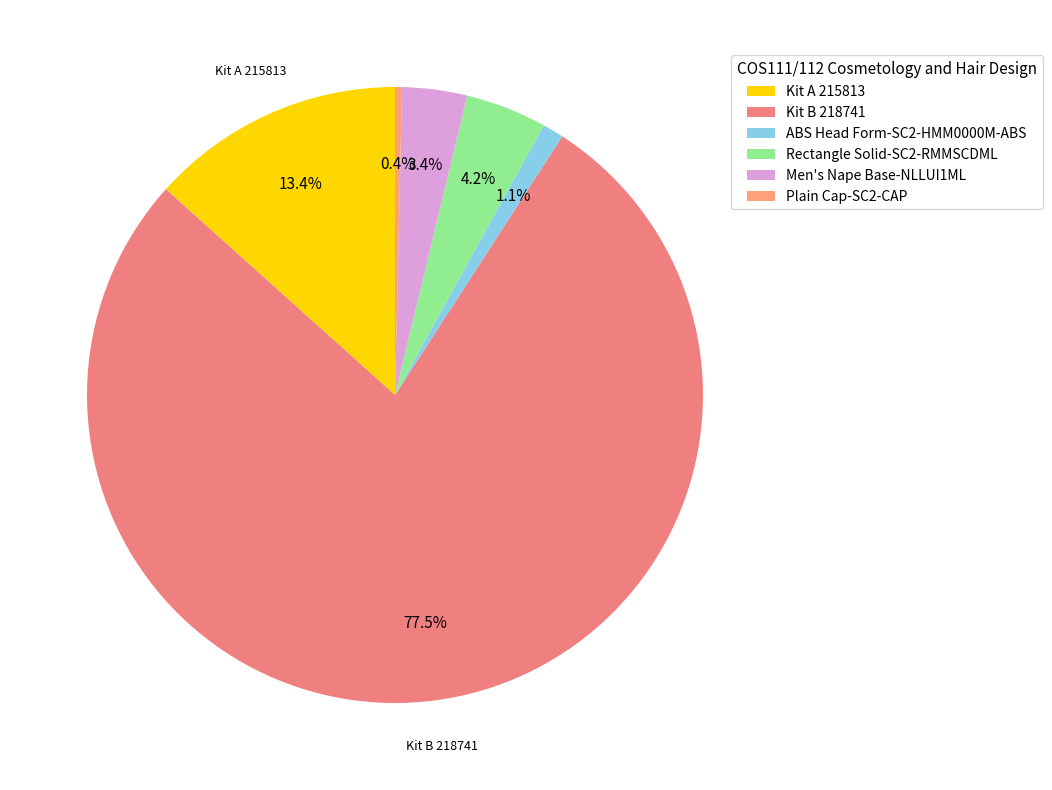

To the nearest percent, what is the average slice percentage?

17%